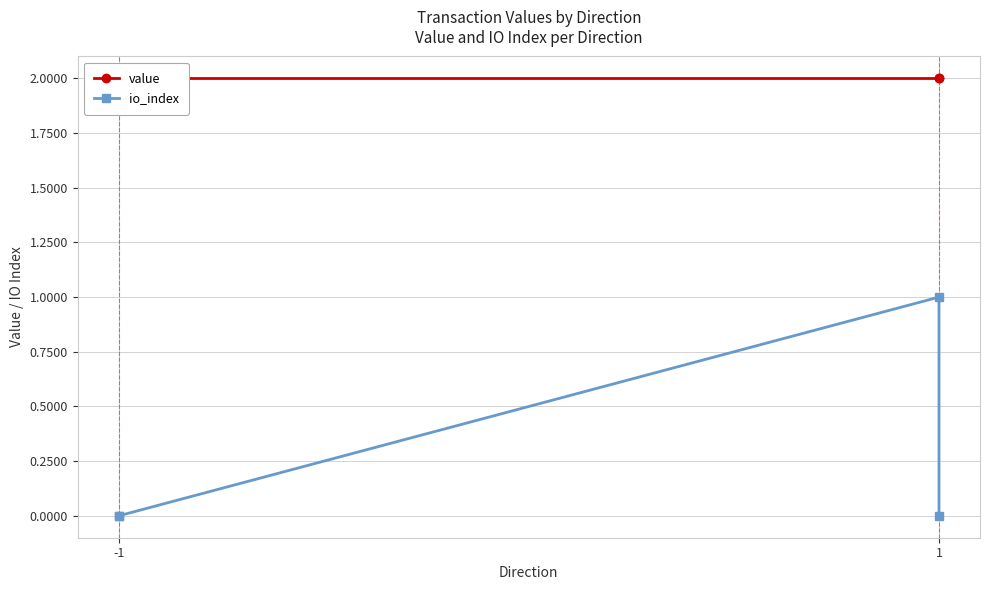

Reading left to right, extract all data points from this chart.

value: 2.0	2.0	2.0	2.0
io_index: 0.0	0.0	1.0	0.0